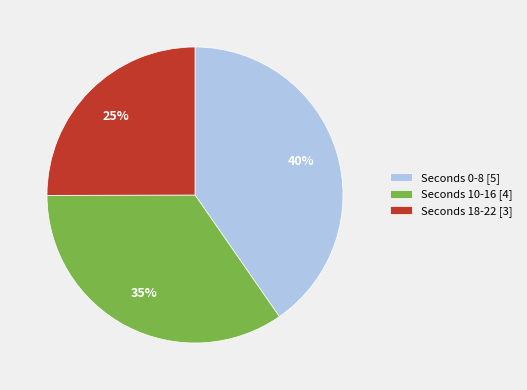

Which category has the smallest portion of the pie?

Seconds 18-22 [3]